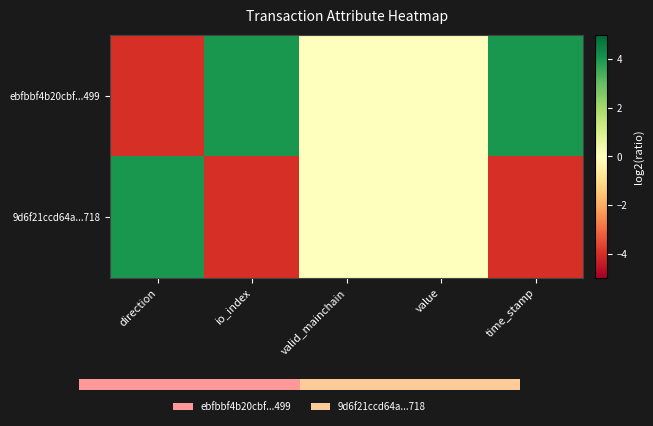

Which category has the lowest value in the 9d6f21ccd64a...718 series?

io_index